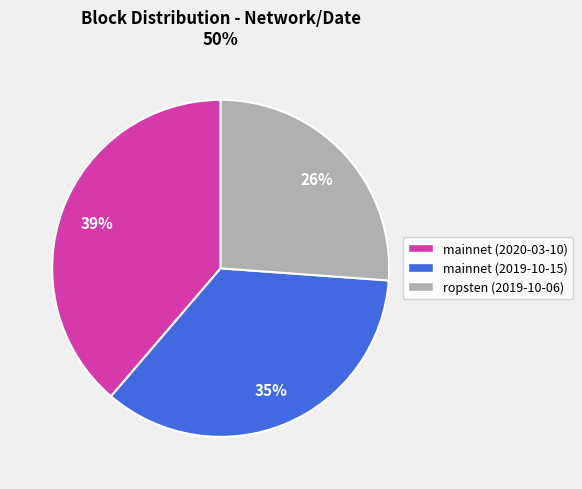

Rank the categories by value from highest to lowest.

mainnet (2020-03-10), mainnet (2019-10-15), ropsten (2019-10-06)